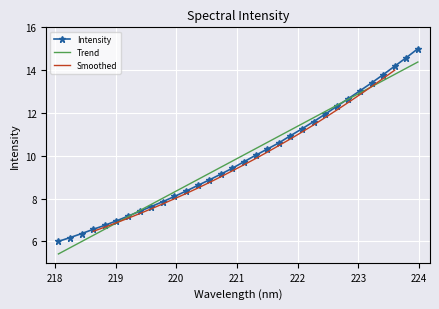

What is the sum of all values?

316.8